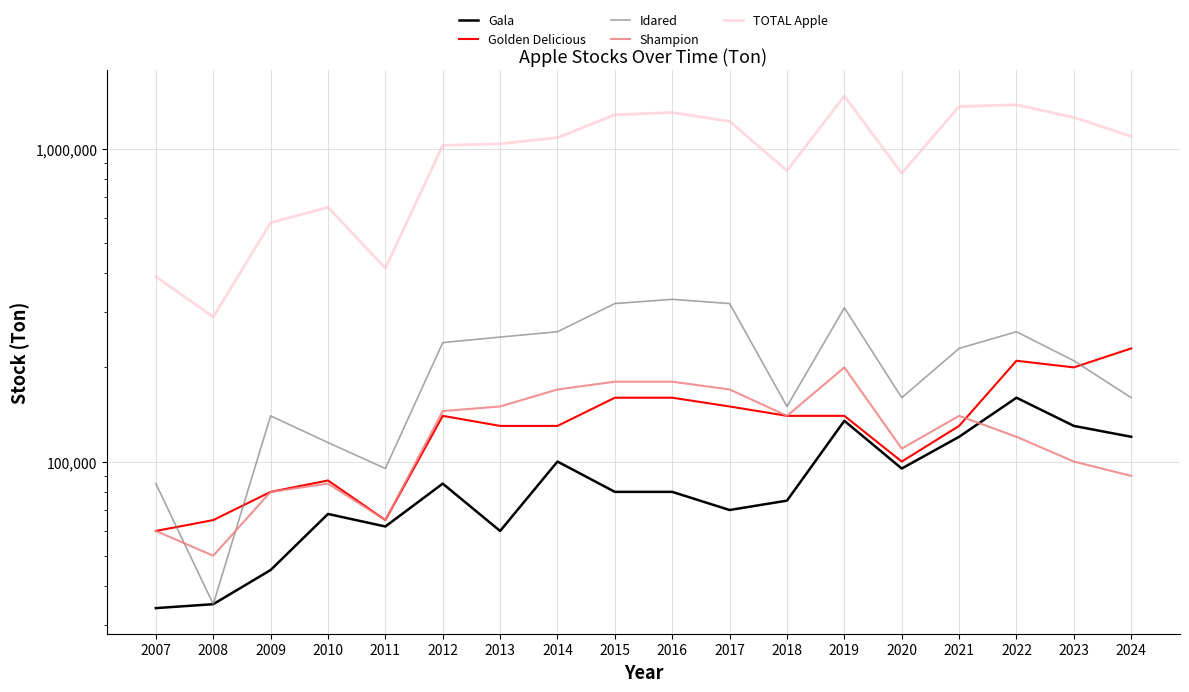

How many interior local valleys does the Idared series have?

4